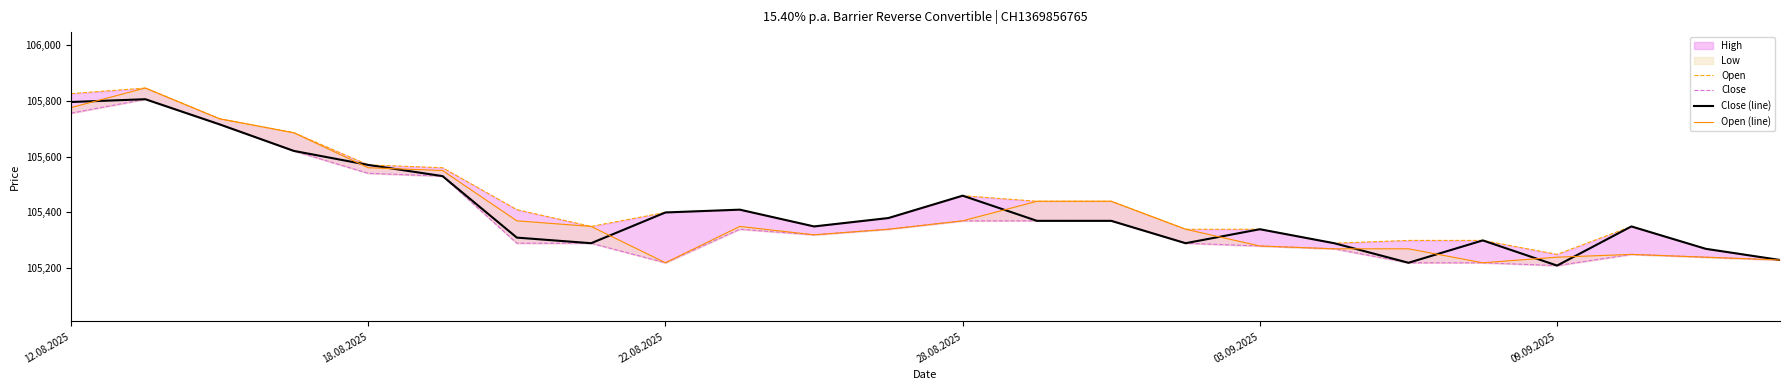

What is the difference between the maximum and minimum values in the Open series?

615